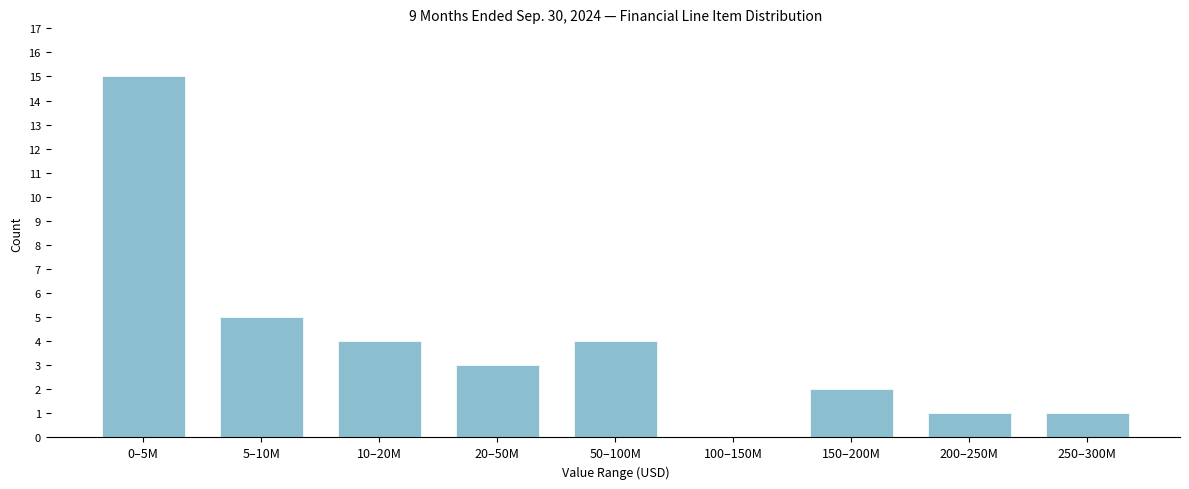

Reading right to left, transcribe all the data shown in this chart.

250–300M=1	200–250M=1	150–200M=2	100–150M=0	50–100M=4	20–50M=3	10–20M=4	5–10M=5	0–5M=15